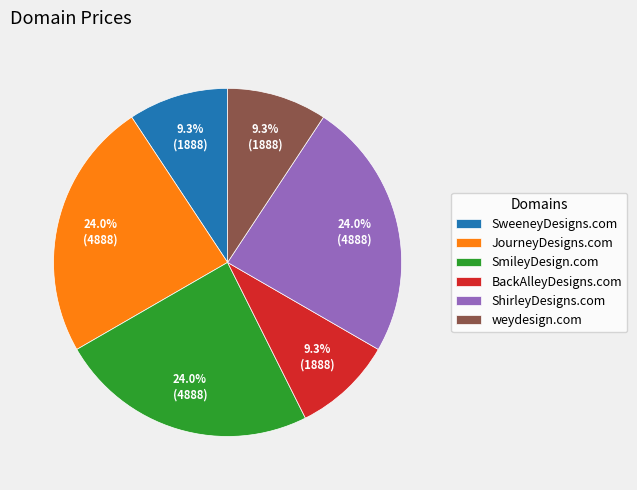

True or false: JourneyDesigns.com accounts for 34% of the total.

False